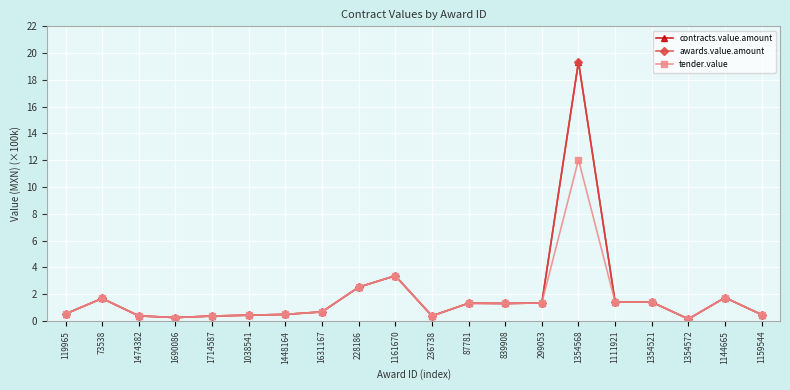

Is the value of awards.value.amount at 1111921 greater than the value of contracts.value.amount at 228186?

No